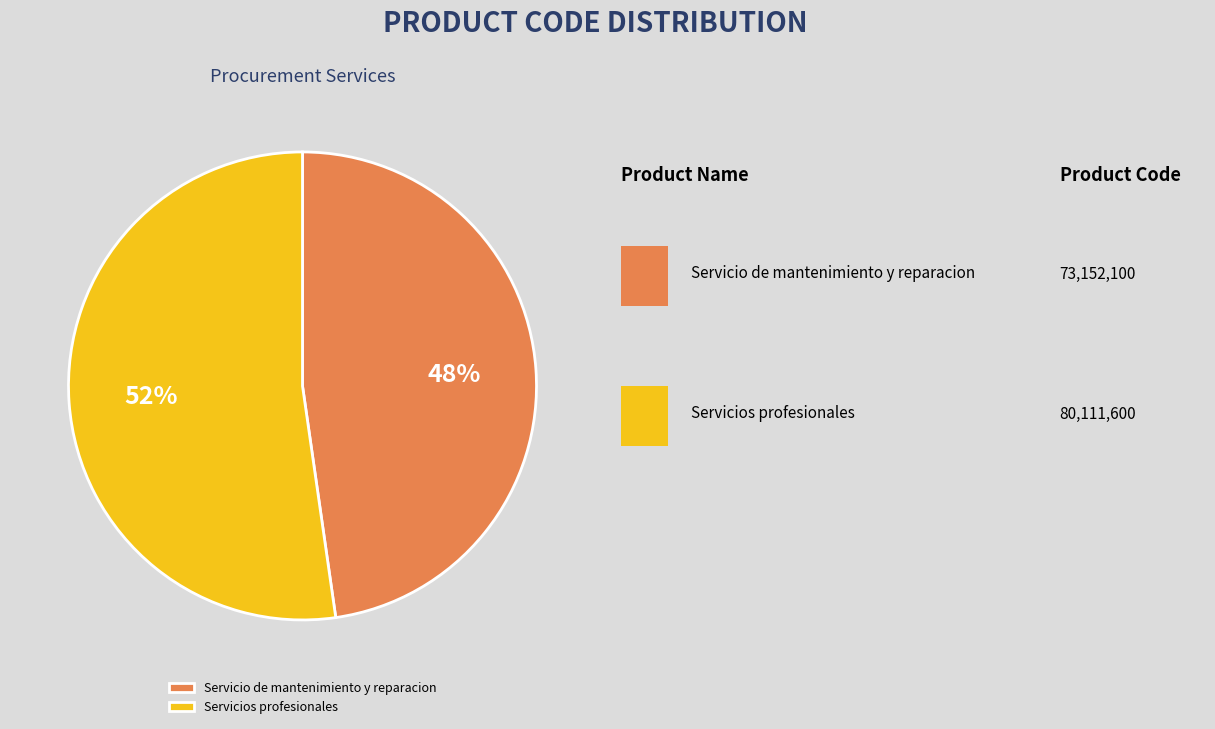

Count the number of slices in the pie.

2